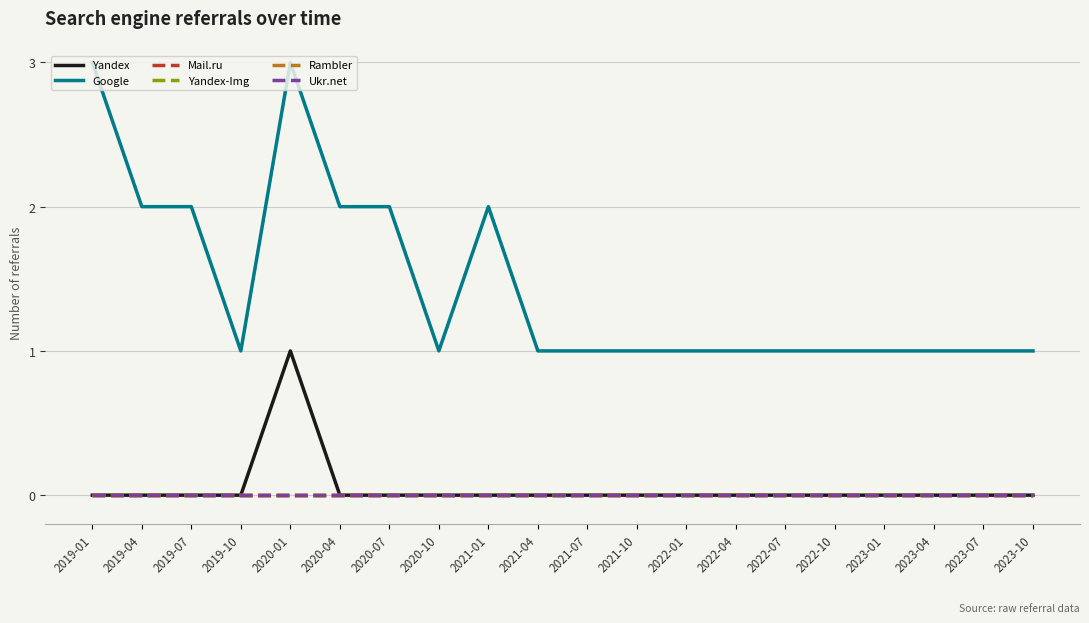

At how many categories does at least one series exceed 2?

2